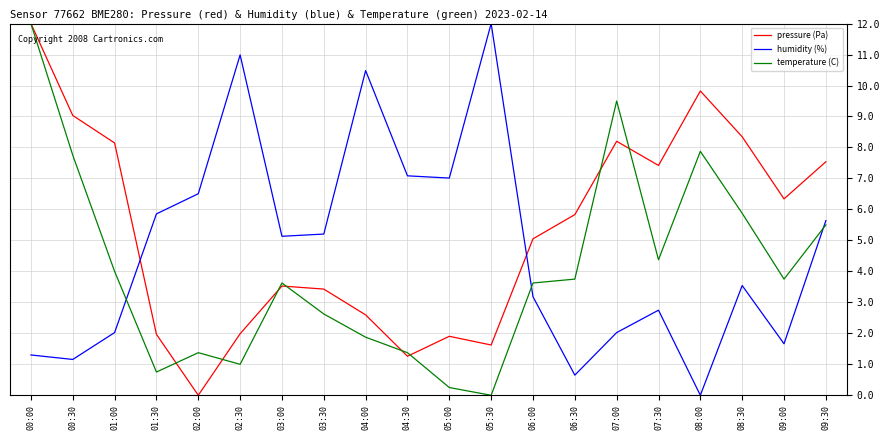

What is the total value across all series at 08:00?

17.7